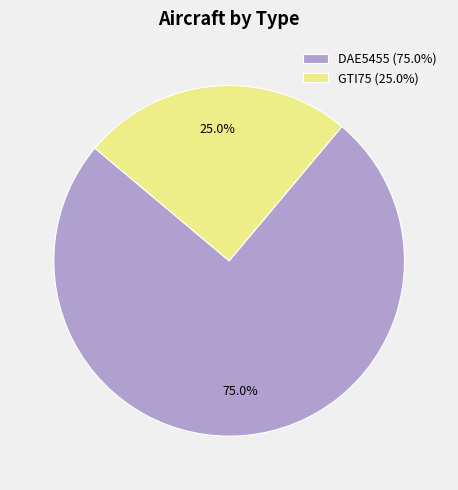

Is GTI75 the majority of the pie?

No